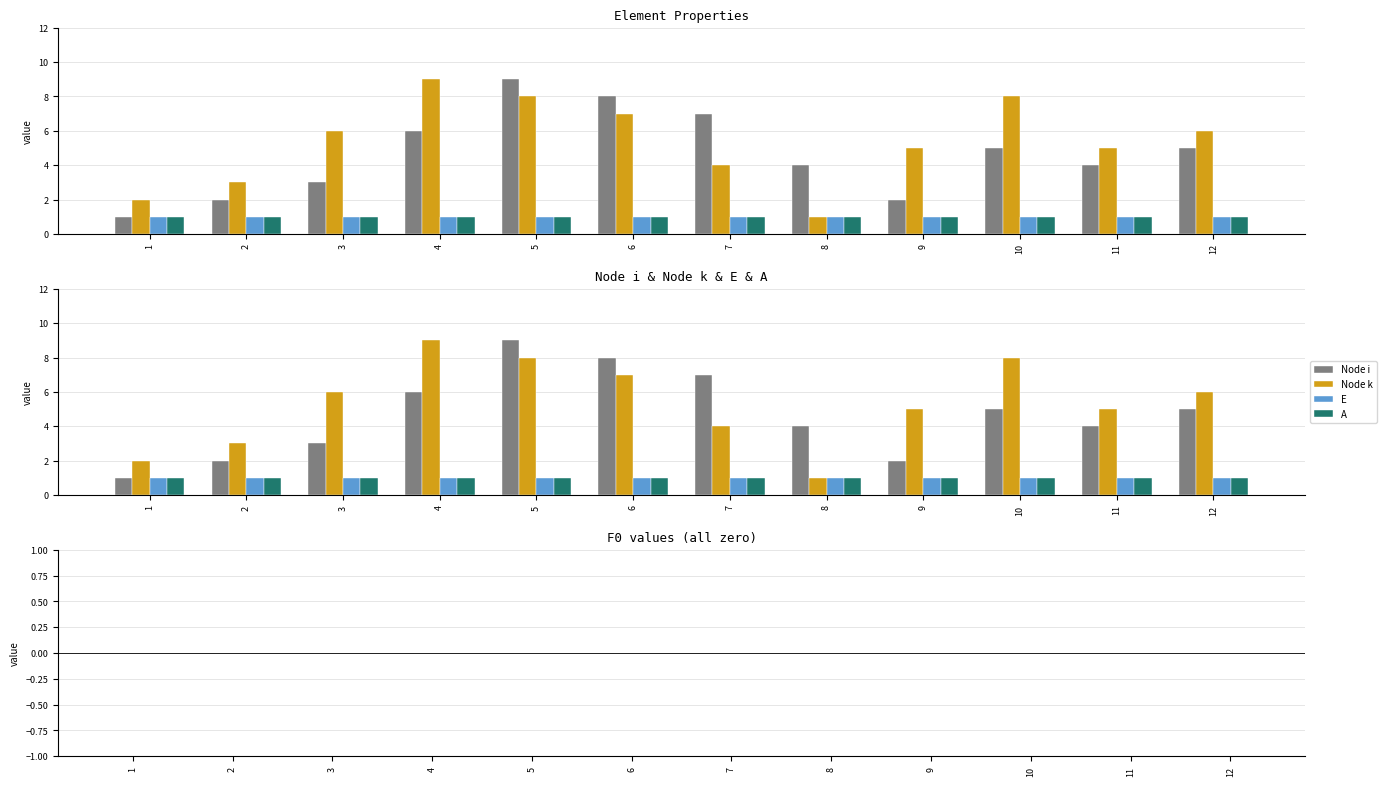

How many bars are there in each group?

5